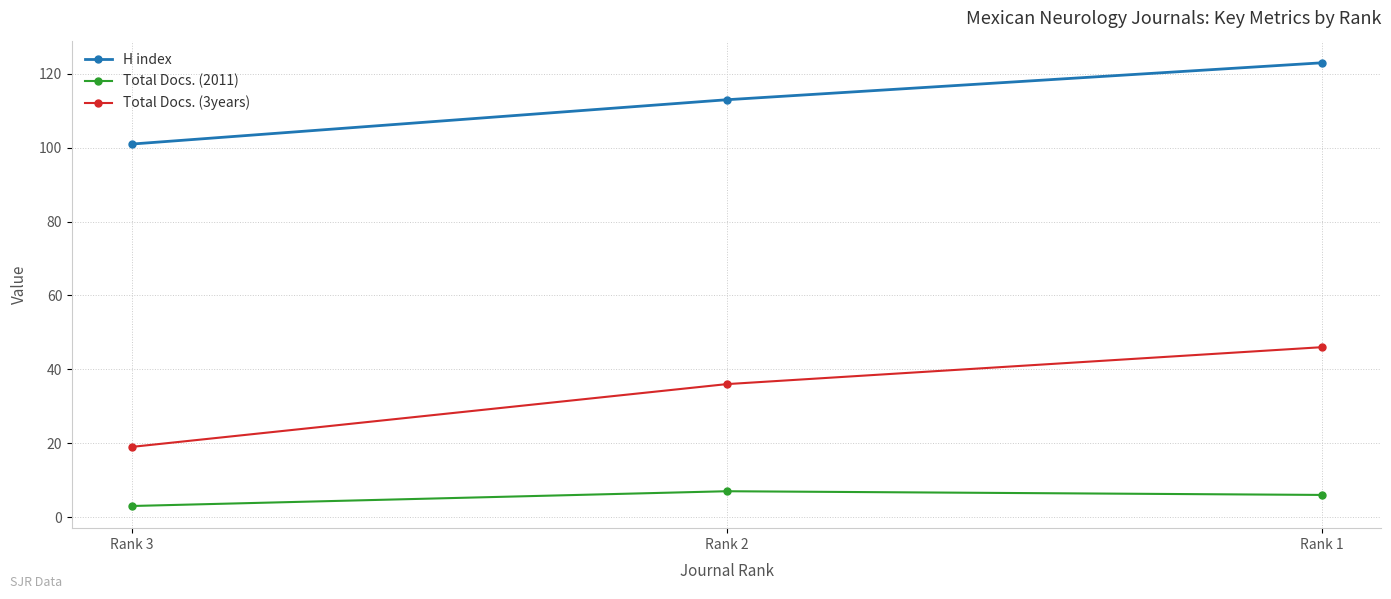

What is the value of the Total Docs. (3years) point at the 2nd from the left?

36